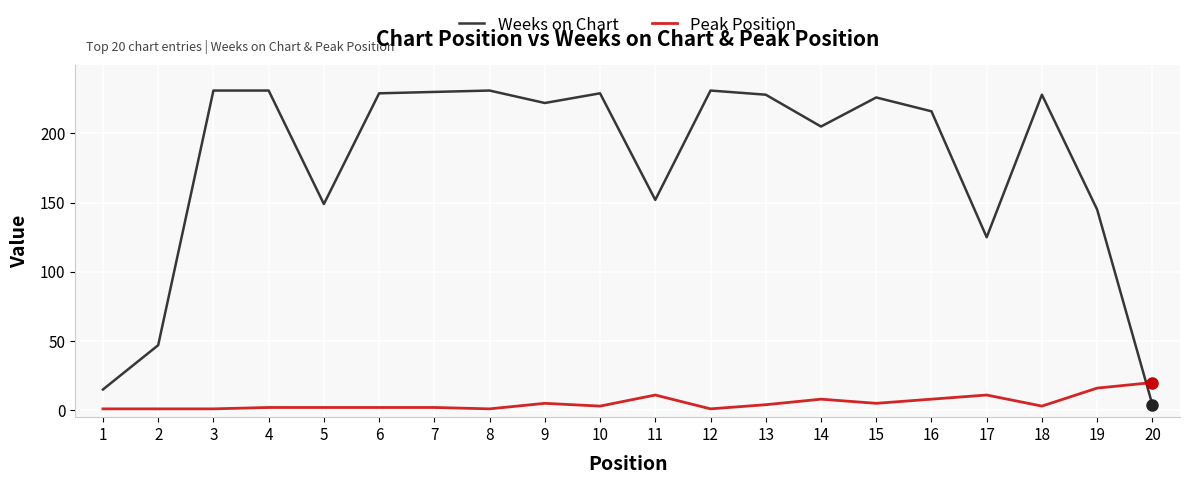

What is the greatest value displayed?

231